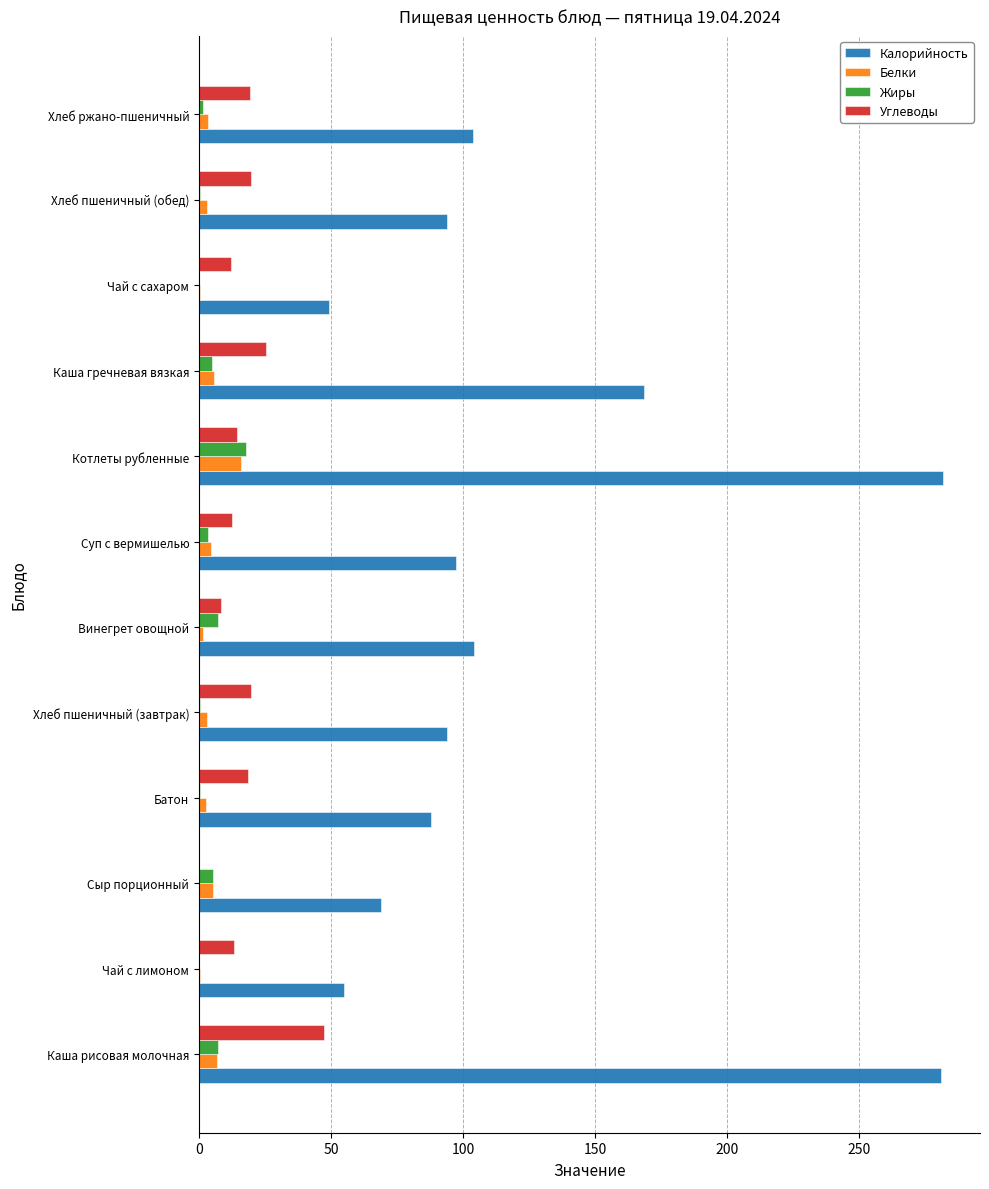

What is the total value across all series at Каша рисовая молочная?

342.3